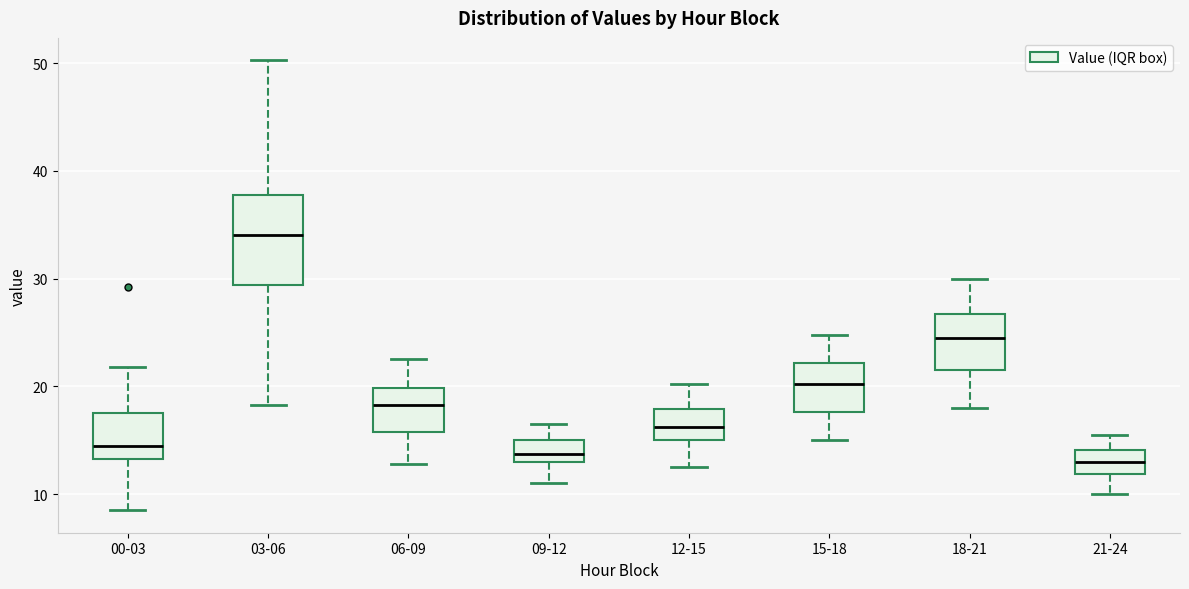

Reading left to right, read every box against the y-axis: the position of its median line, the range the box covers, and the ends of its whiskers. The values are not printed on the chart, so give them approximately, as read against the axis.

00-03: median 15, box 13 to 18, whiskers 9 to 22
03-06: median 34, box 29 to 38, whiskers 18 to 50
06-09: median 18, box 16 to 20, whiskers 13 to 23
09-12: median 14, box 13 to 15, whiskers 11 to 17
12-15: median 16, box 15 to 18, whiskers 13 to 20
15-18: median 20, box 18 to 22, whiskers 15 to 25
18-21: median 25, box 22 to 27, whiskers 18 to 30
21-24: median 13, box 12 to 14, whiskers 10 to 16